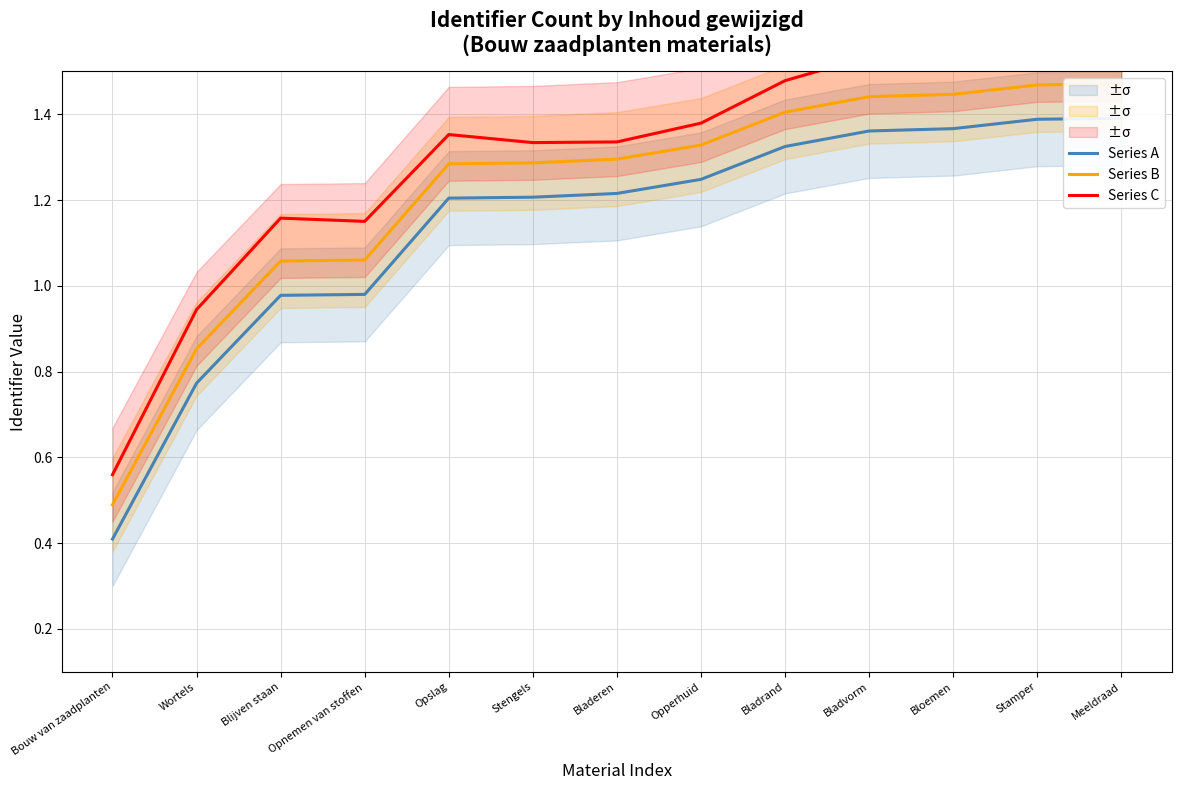

What is the difference between the second highest and minimum values in the Series B series?

1.0